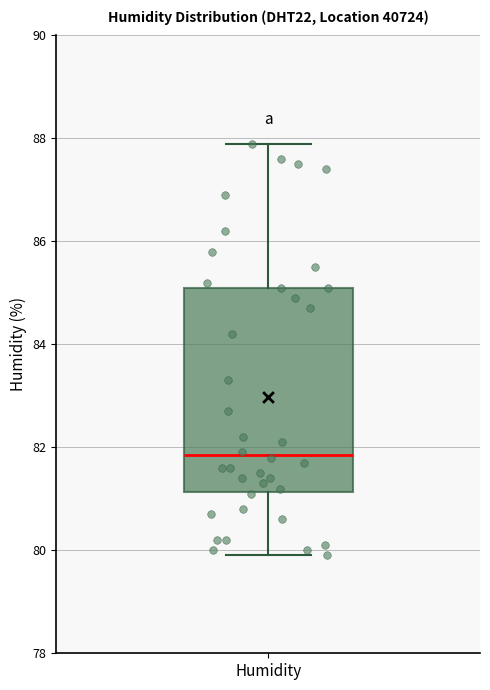

Where does the lower whisker of the box for Humidity end on the y-axis? The values are not printed on the chart, so give them approximately, as read against the axis.

80.0